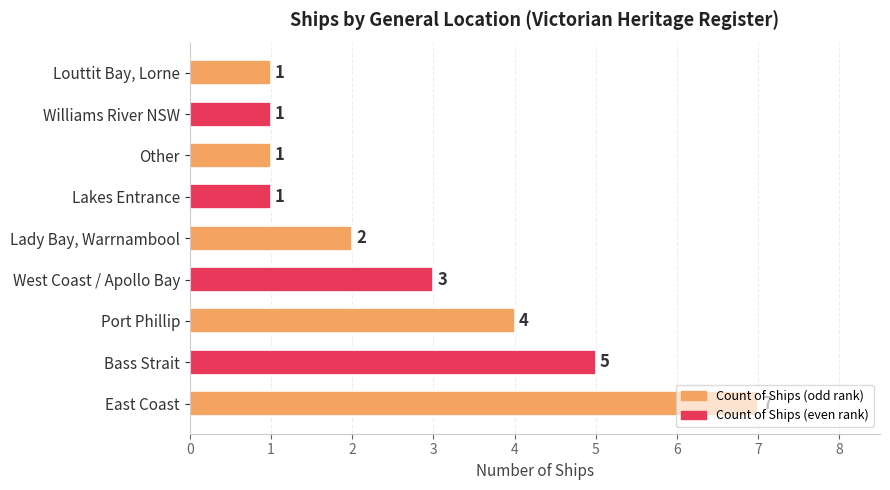

What is the maximum value shown in the chart?

7